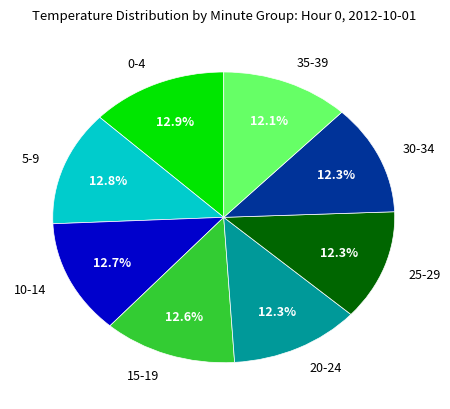

Combined, do 35-39 and 5-9 account for over 50%?

No